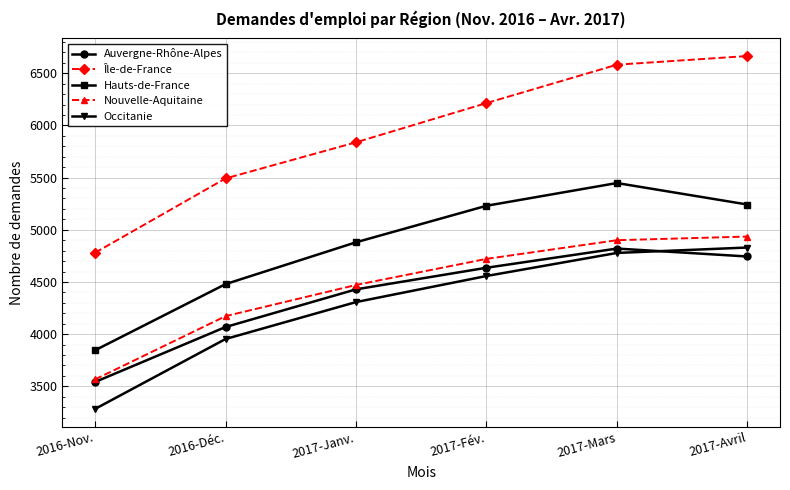

Rank the categories by Nouvelle-Aquitaine value from lowest to highest.

2016-Nov., 2016-Déc., 2017-Janv., 2017-Fév., 2017-Mars, 2017-Avril